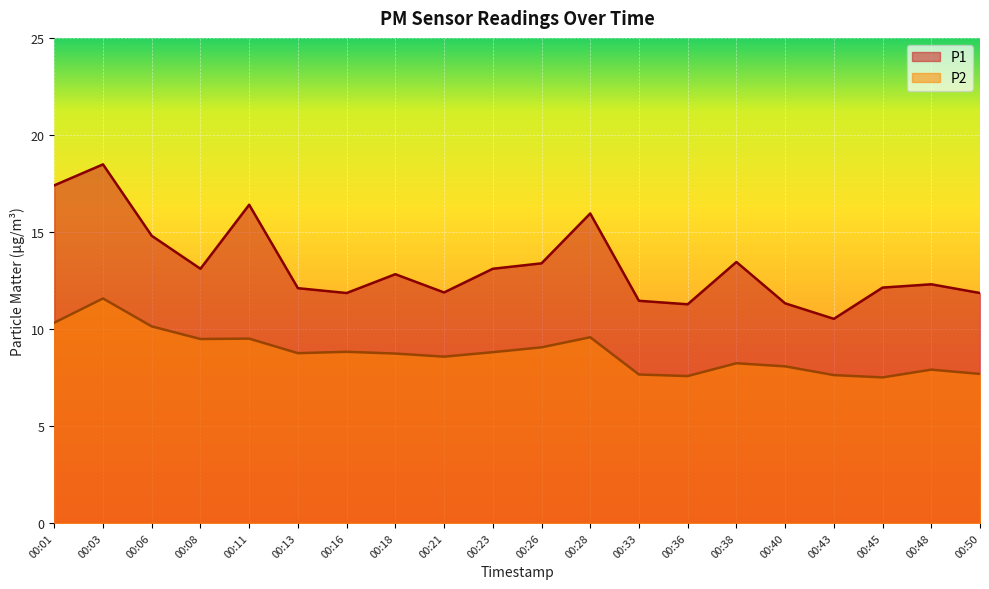

Between 00:01 and 00:50, which series saw the biggest shift?

P1